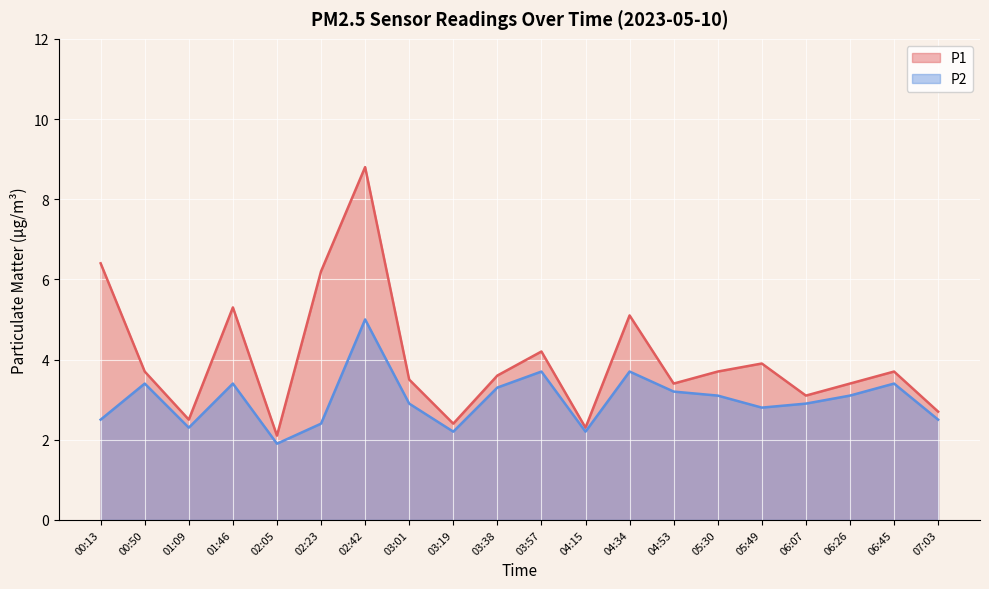

What is the label of the 15th point from the left?

05:30